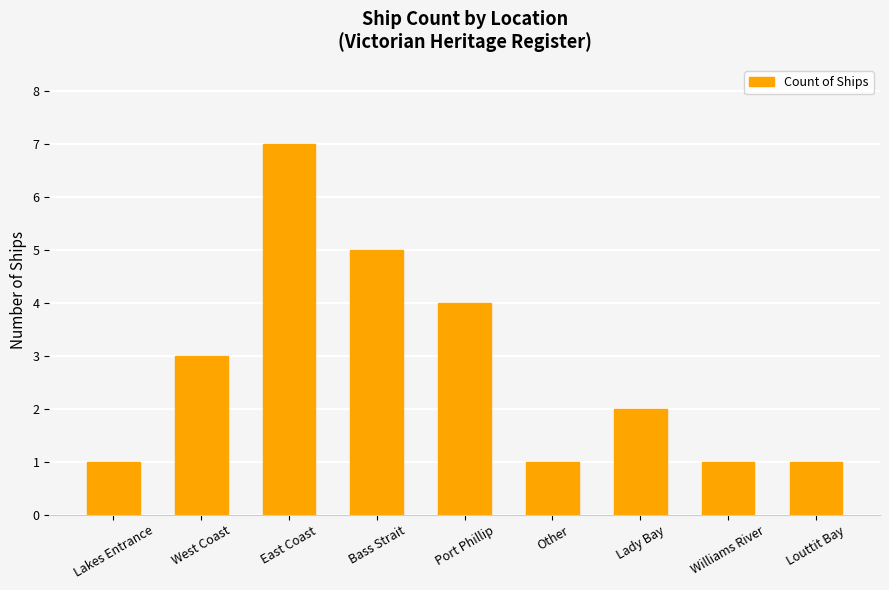

Between Port Phillip and Other, which is larger?

Port Phillip